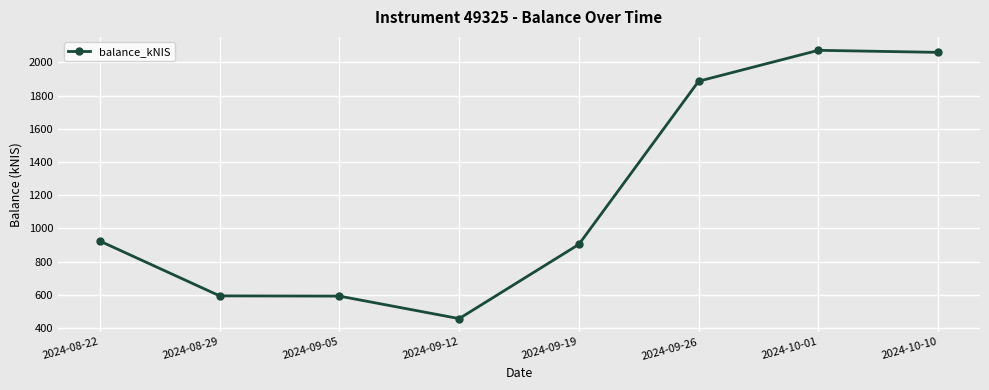

What is the difference between the second highest and second lowest values?

1467.4